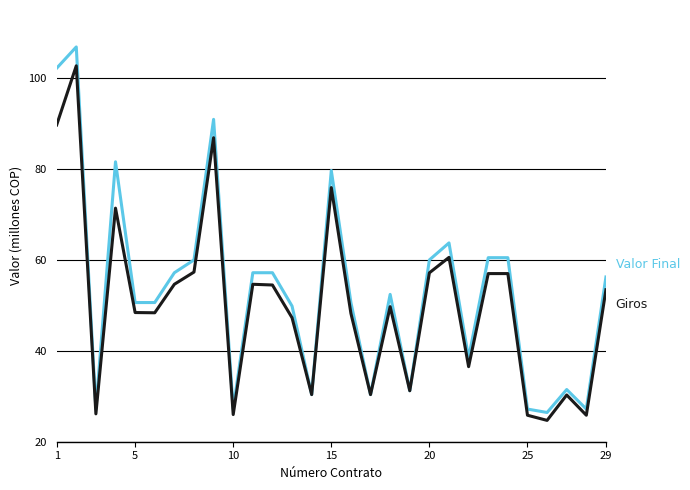

Does the chart have visible grid lines?

Yes